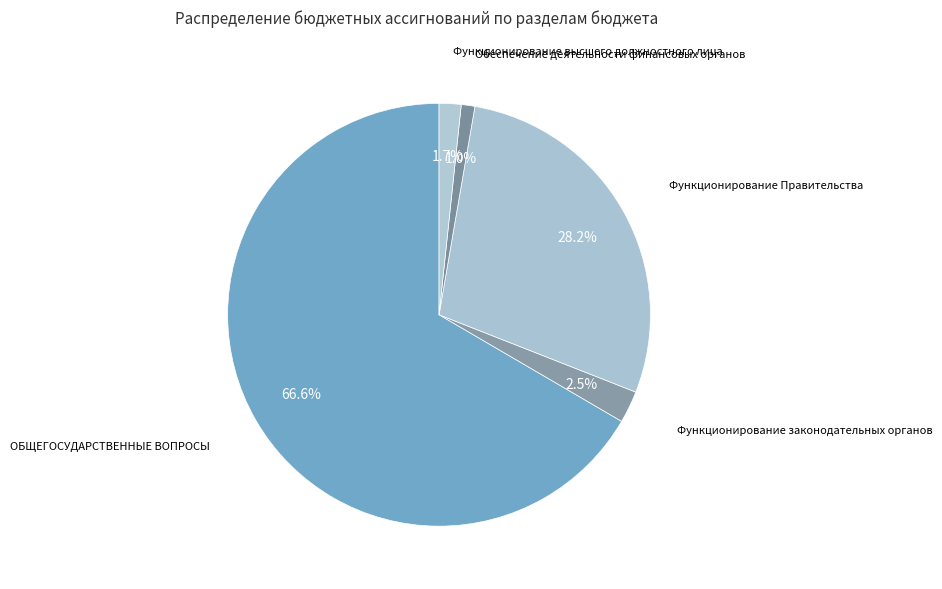

What percentage do Функционирование Правительства and Функционирование высшего должностного лица together represent?

29.9%